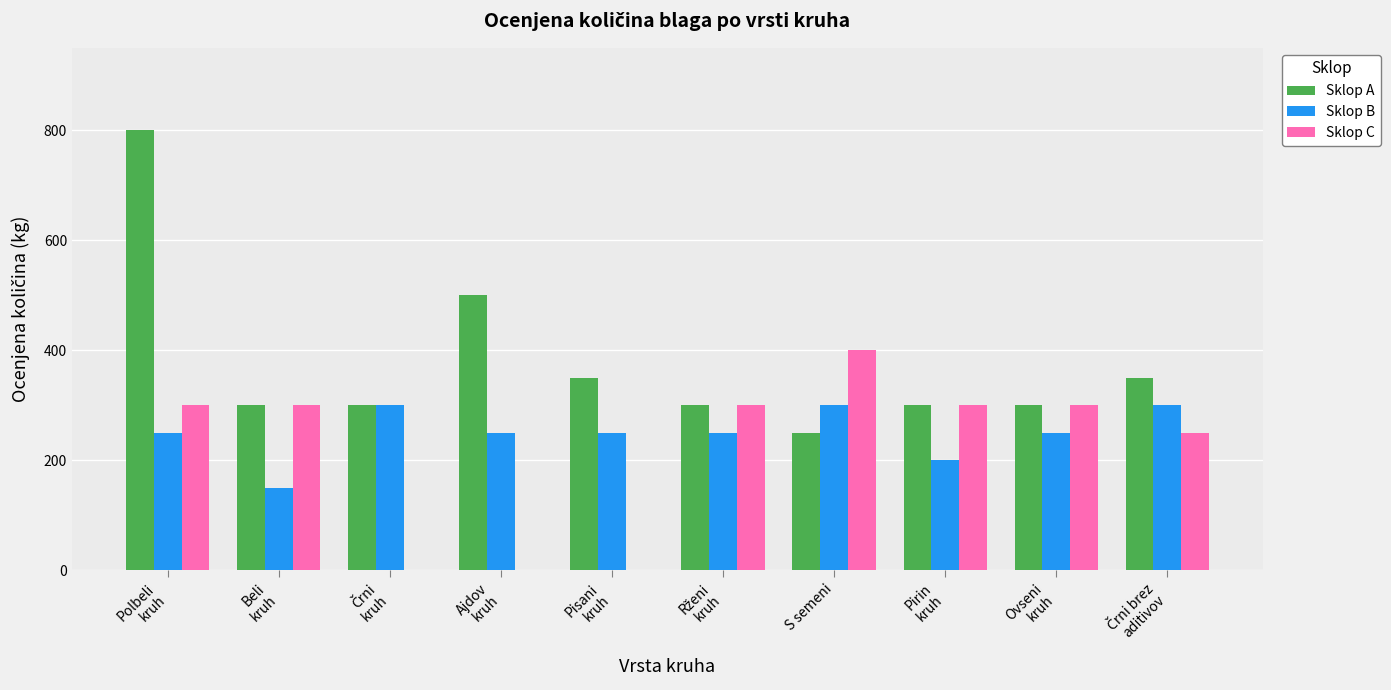

What is the sum of all Sklop A values?

3750